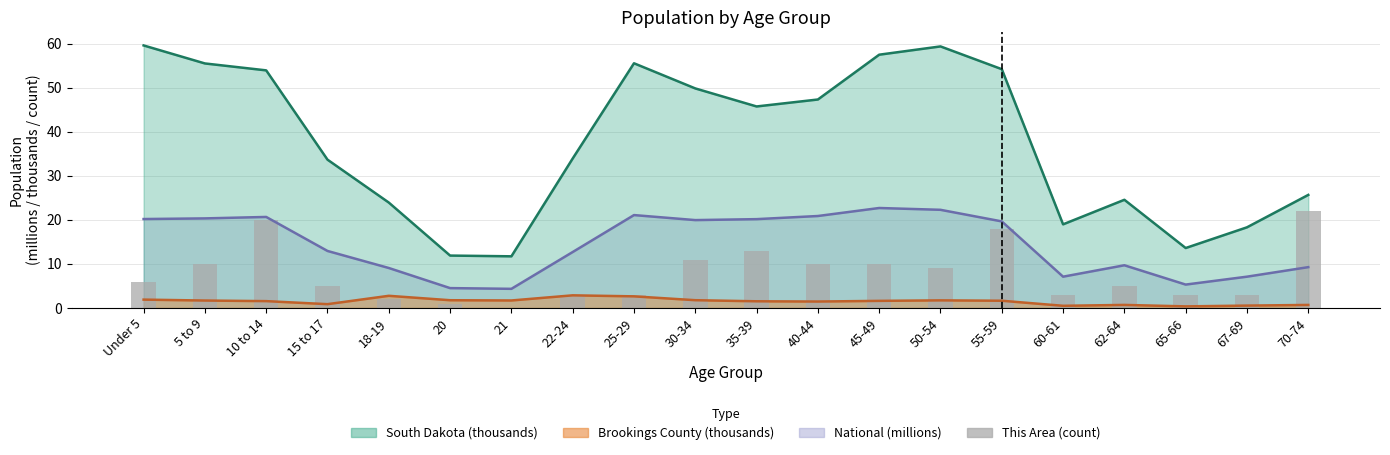

Reading left to right, extract all data points from this chart.

Under 5=6	5 to 9=10	10 to 14=20	15 to 17=5	18-19=2	20=1	21=0	22-24=3	25-29=3	30-34=11	35-39=13	40-44=10	45-49=10	50-54=9	55-59=18	60-61=3	62-64=5	65-66=3	67-69=3	70-74=22